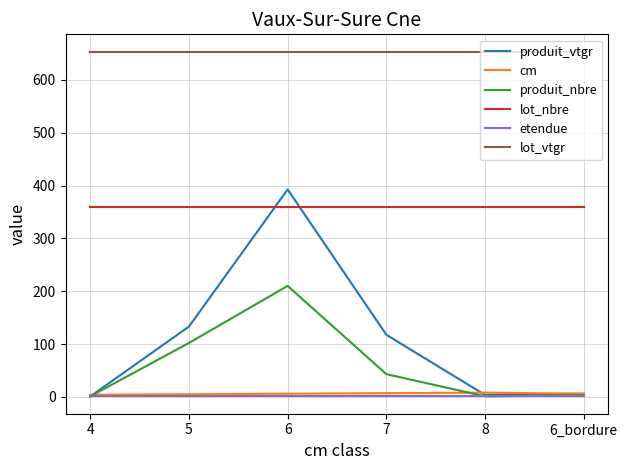

Is this an area chart (filled region under the line)?

No